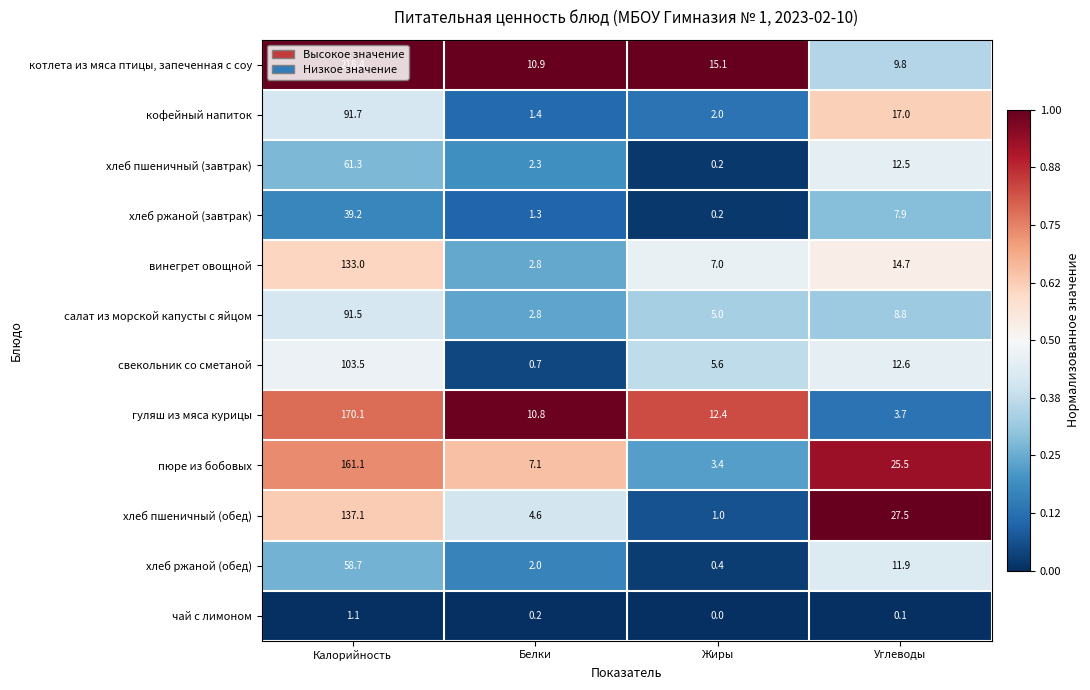

What is the average value of the салат из морской капусты с яйцом series?

27.0